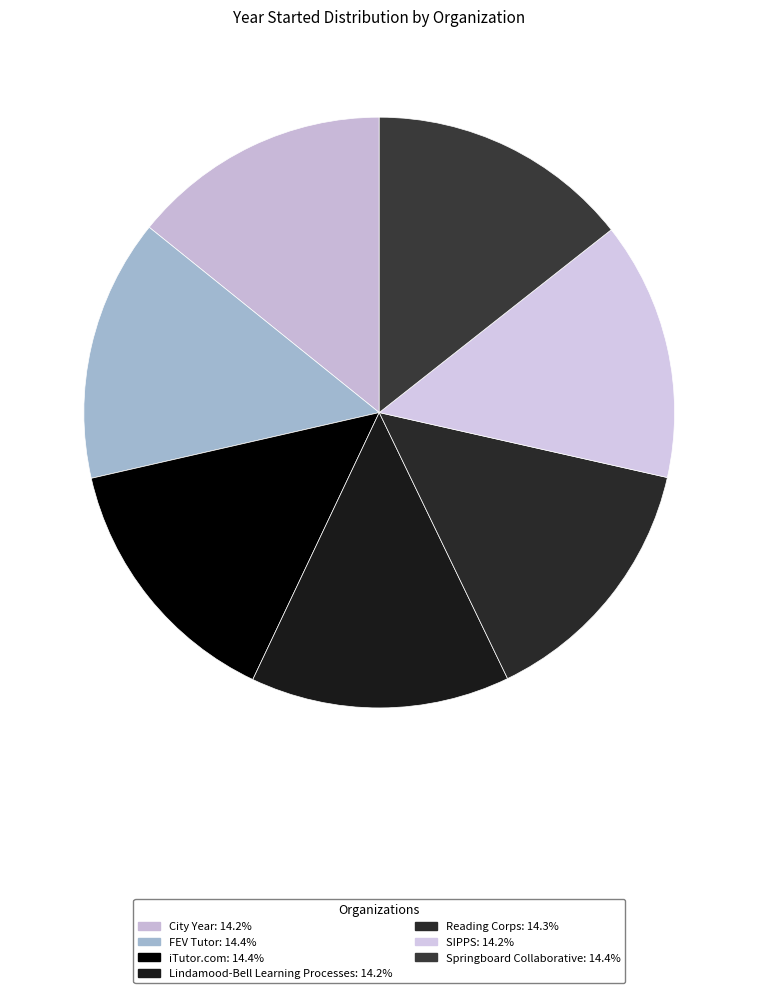

Is there any slice that represents more than half of the pie?

No